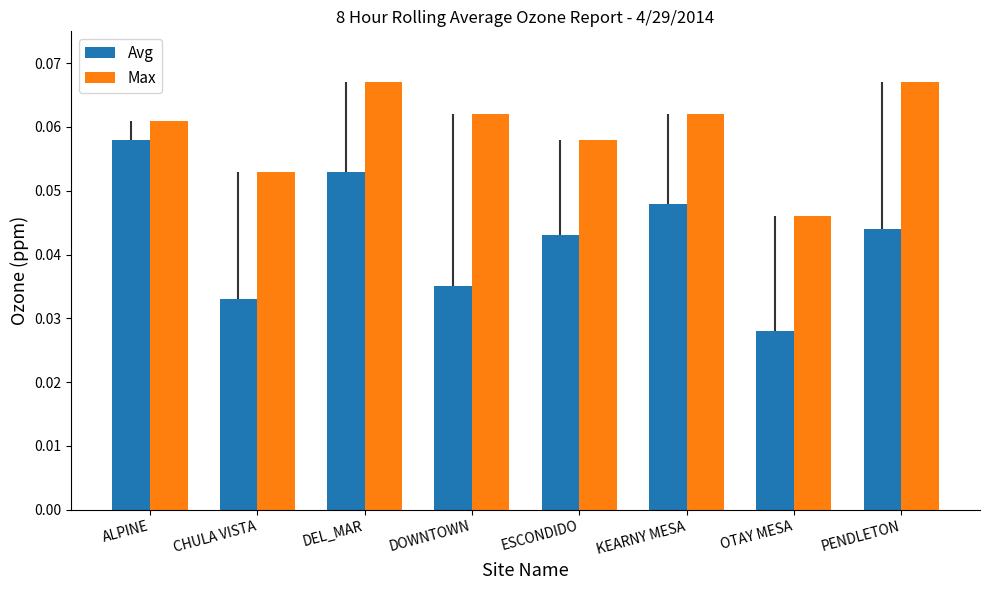

What is the label of the 3rd bar from the left?

DEL_MAR